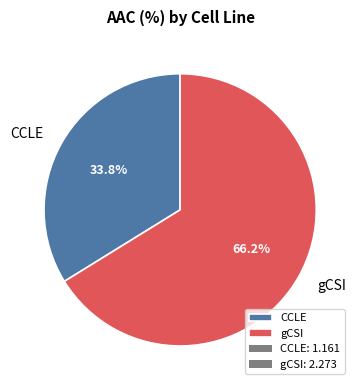

To the nearest percent, what is the average slice percentage?

50%